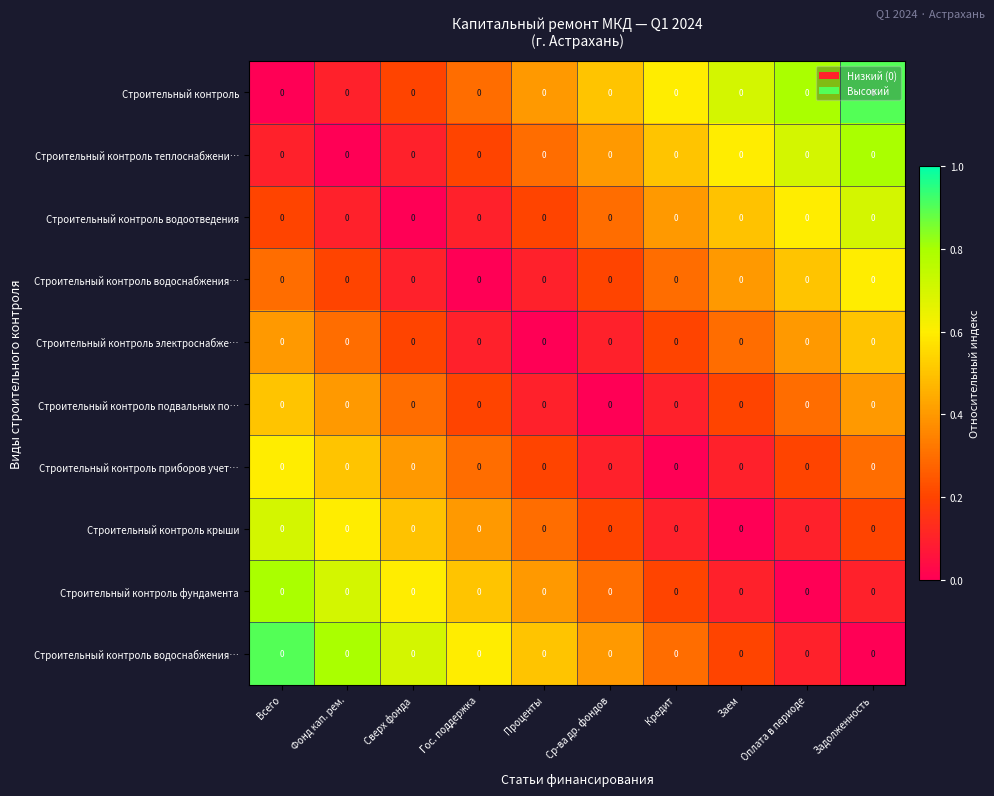

At how many categories does at least one series exceed 0?

10